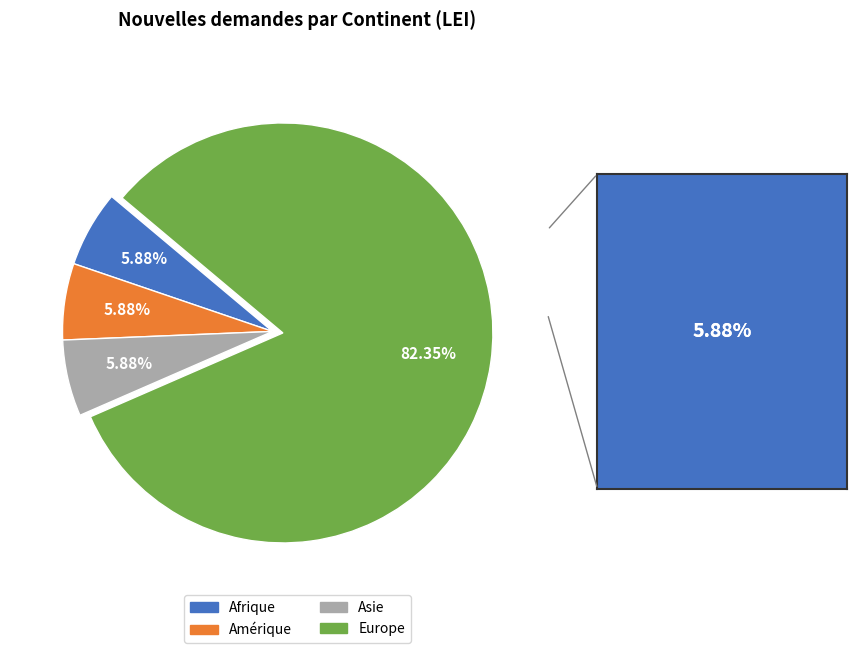

What is the largest slice in the pie chart?

Europe